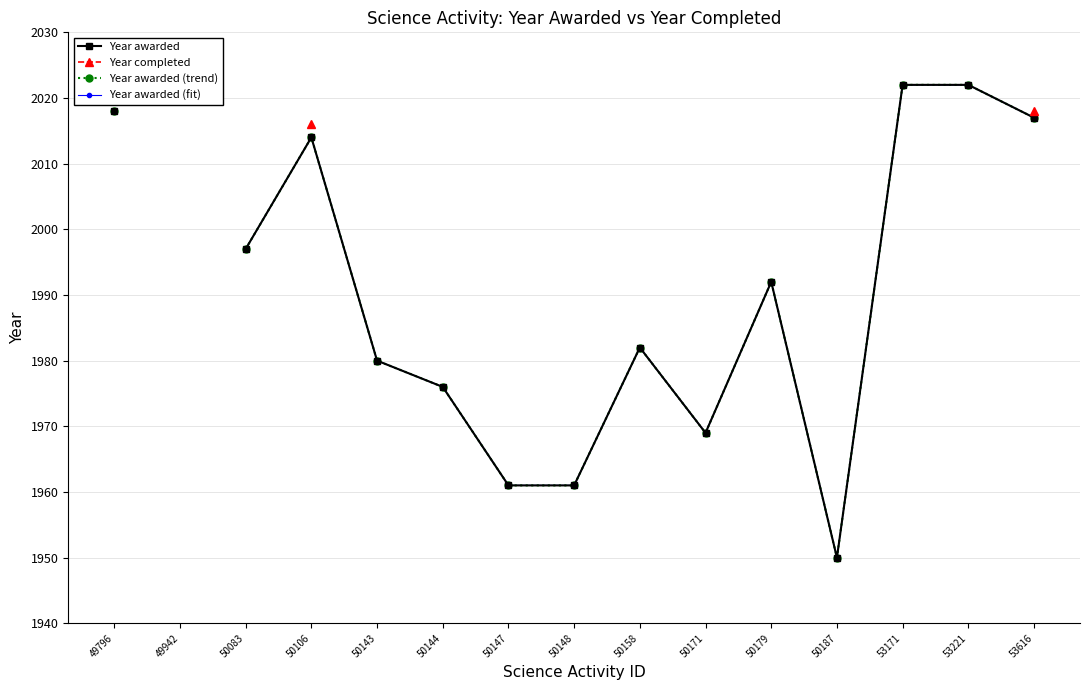

What is the greatest value displayed?

2022.0